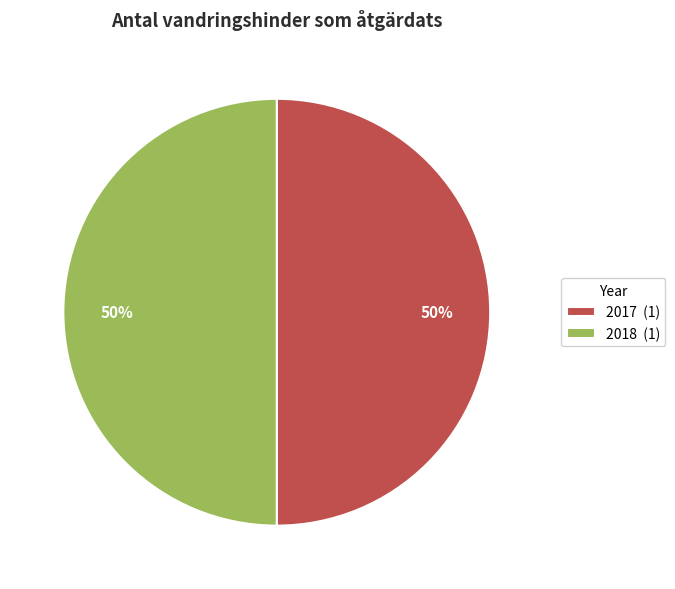

To the nearest percent, what is the difference between the largest and smallest slice percentages?

0%